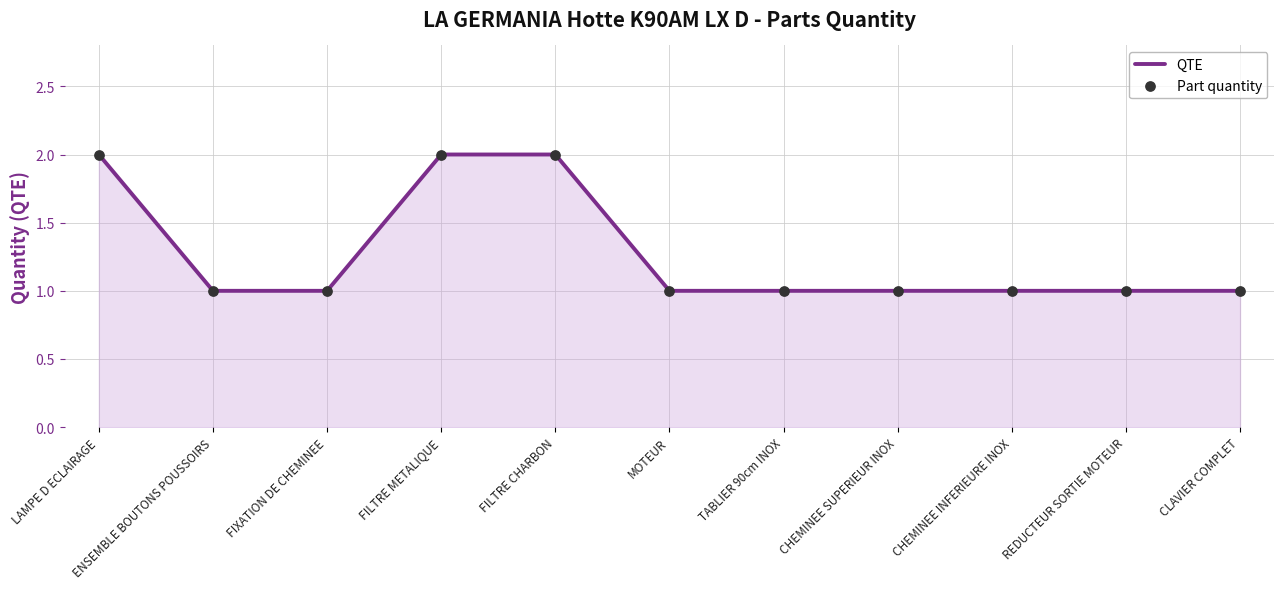

What position from the right is MOTEUR?

6